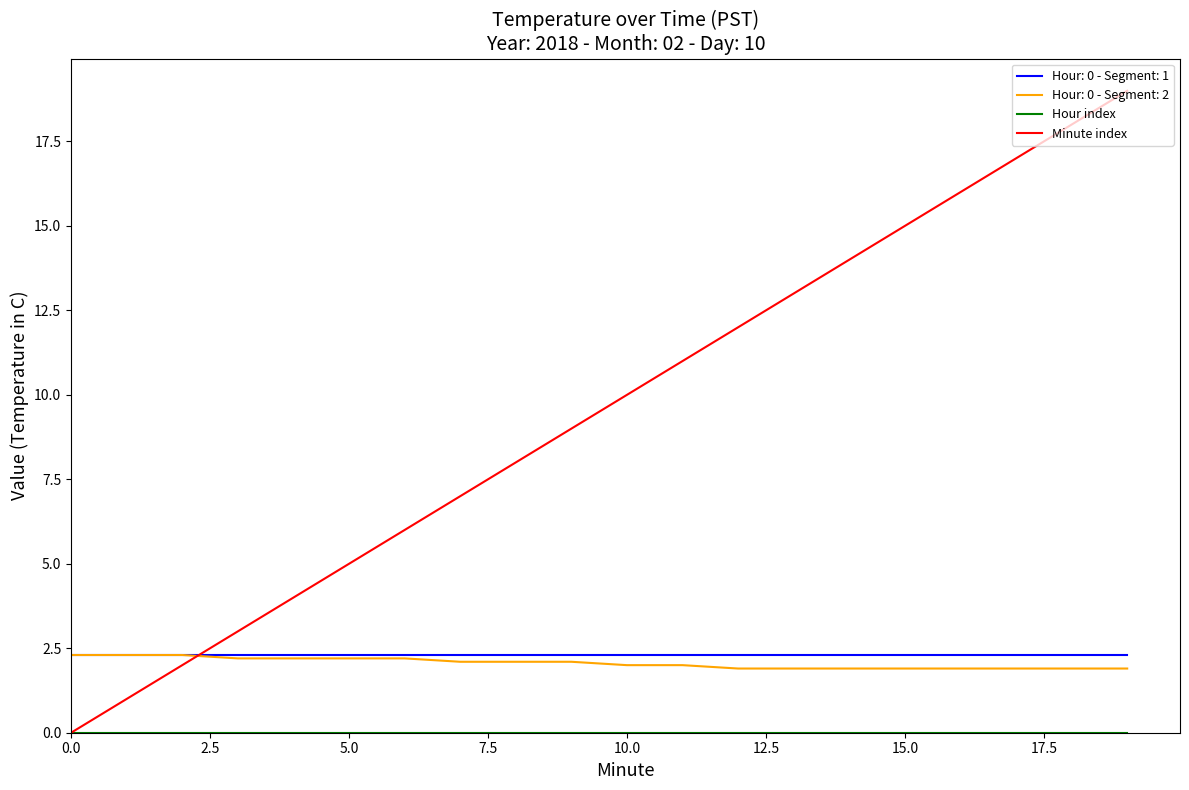

Which series has the largest total across all categories?

Minute index